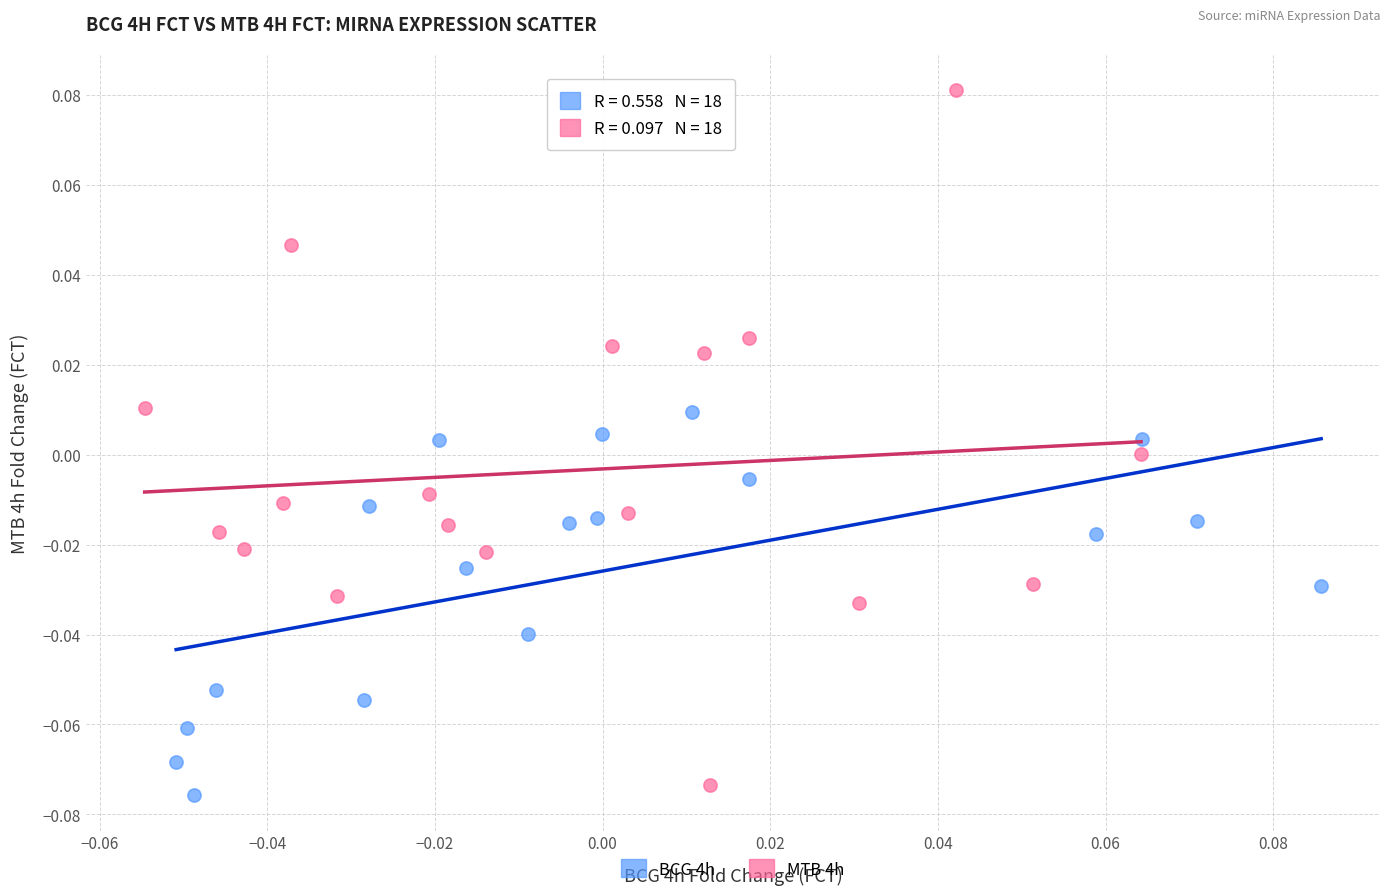

What are all the series names shown in the legend?

BCG 4h, MTB 4h